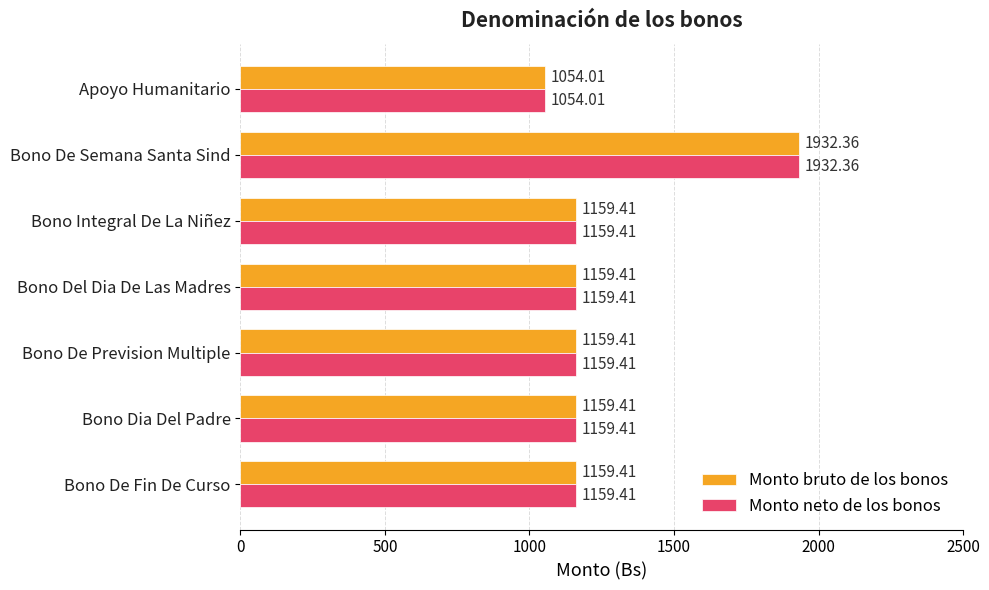

At which category is the sum across all series the highest?

Bono De Semana Santa Sind